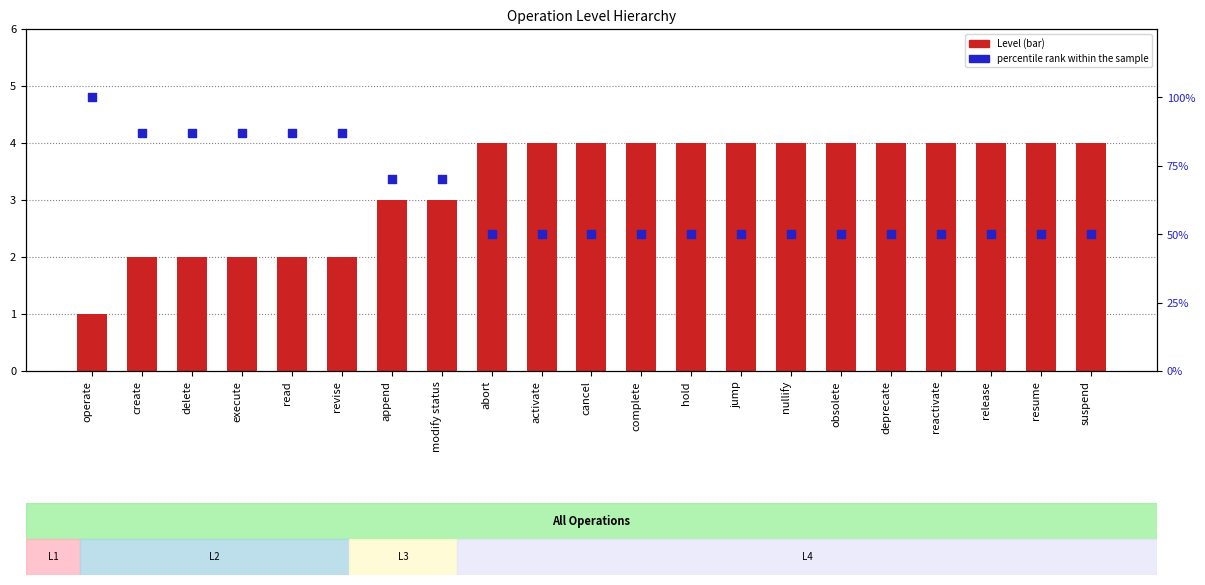

What are all the series names shown in the legend?

Level, percentile rank within the sample